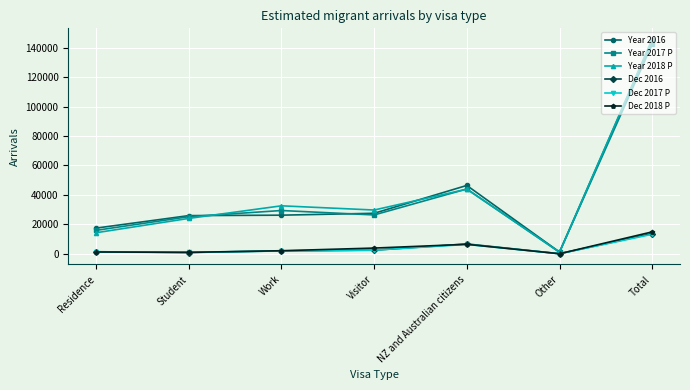

At which category is the sum across all series the highest?

Total